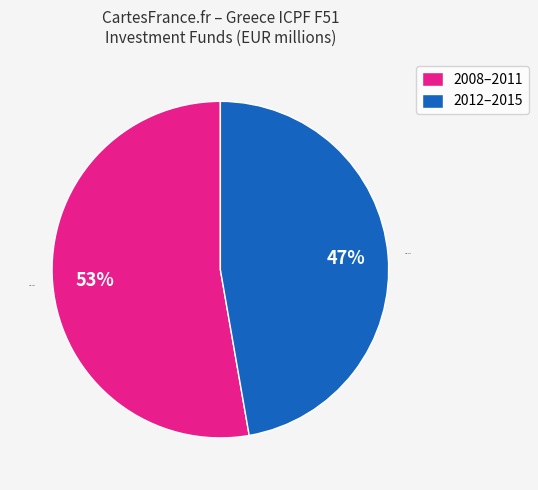

Is the sum of 2012–2015 and 2008–2011 greater than half?

Yes